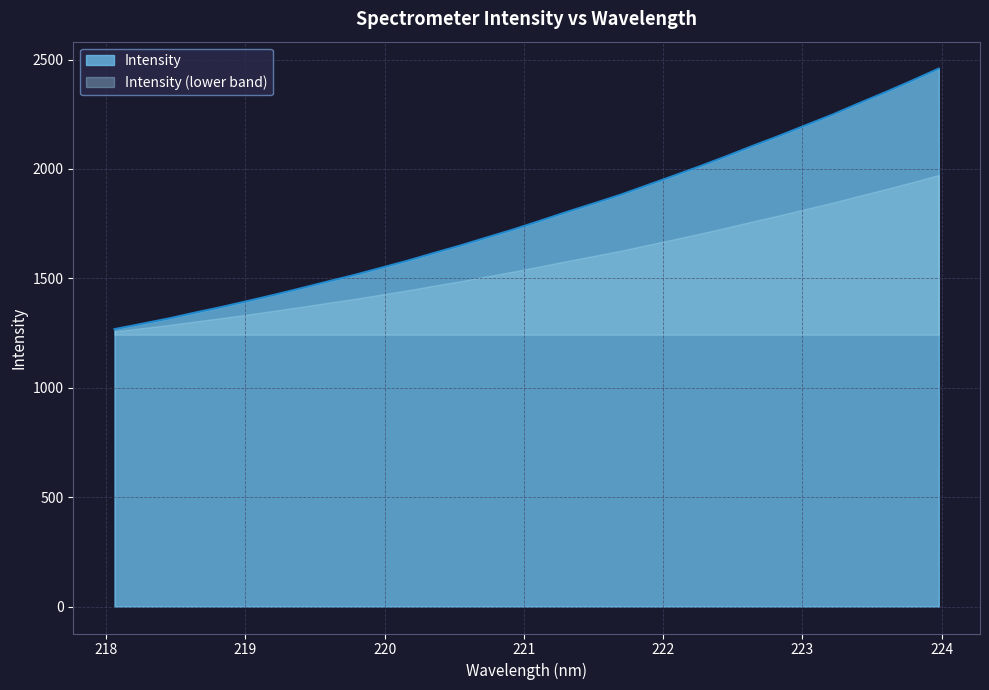

What is the lowest value of the Intensity series?

1268.0